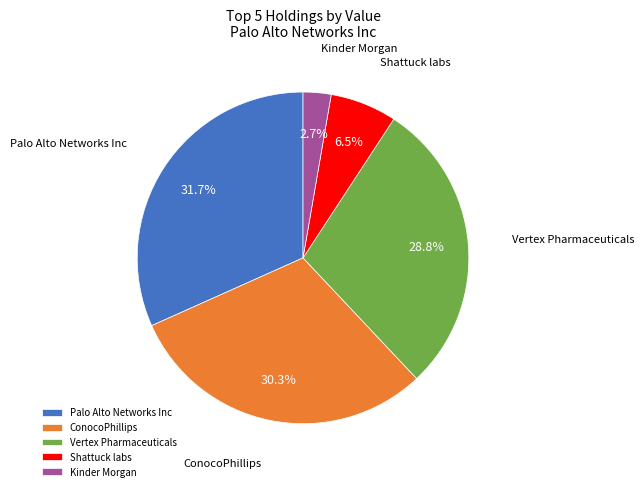

What is the ratio of the value at Shattuck labs to the value at Vertex Pharmaceuticals?

0.2